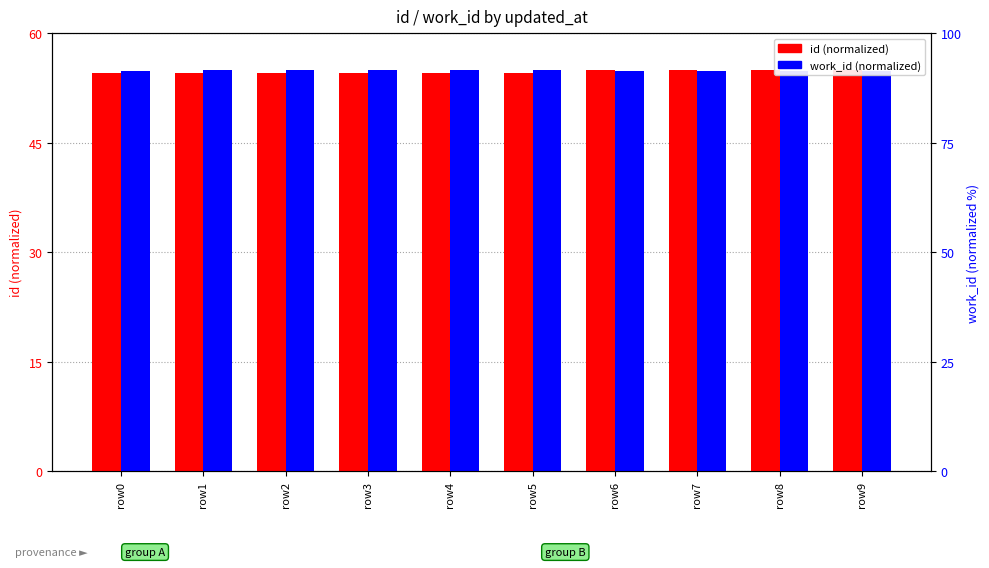

At which label is id (normalized) closest to 54?

row0